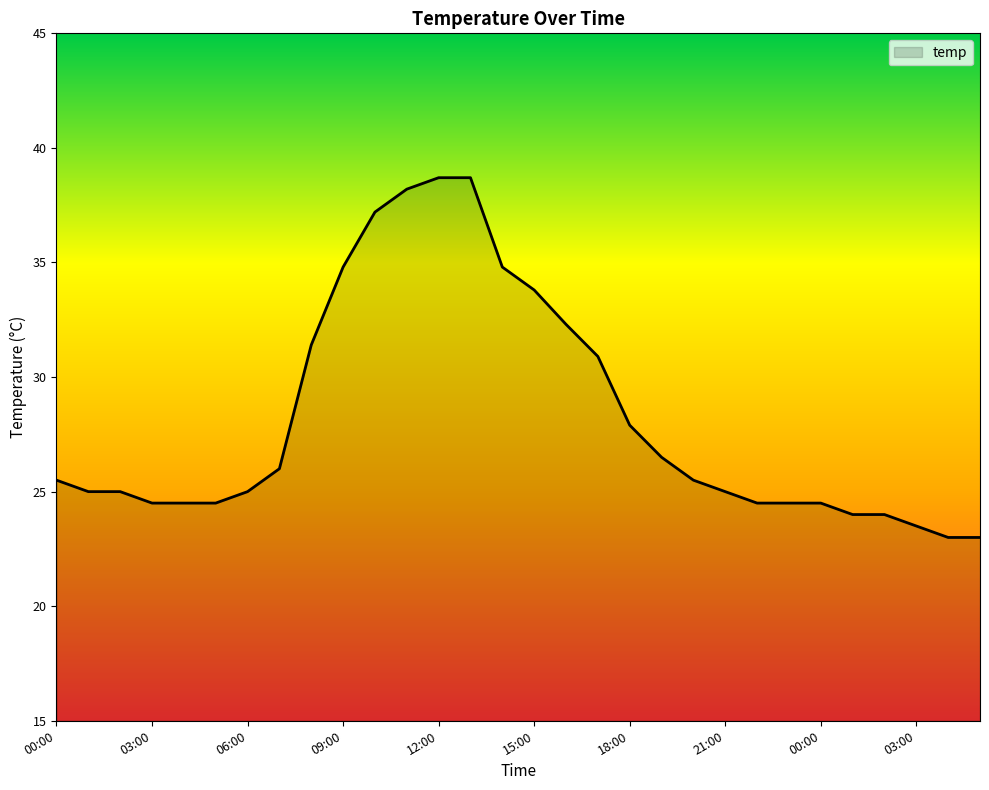

What is the difference between the maximum and minimum values?

15.7